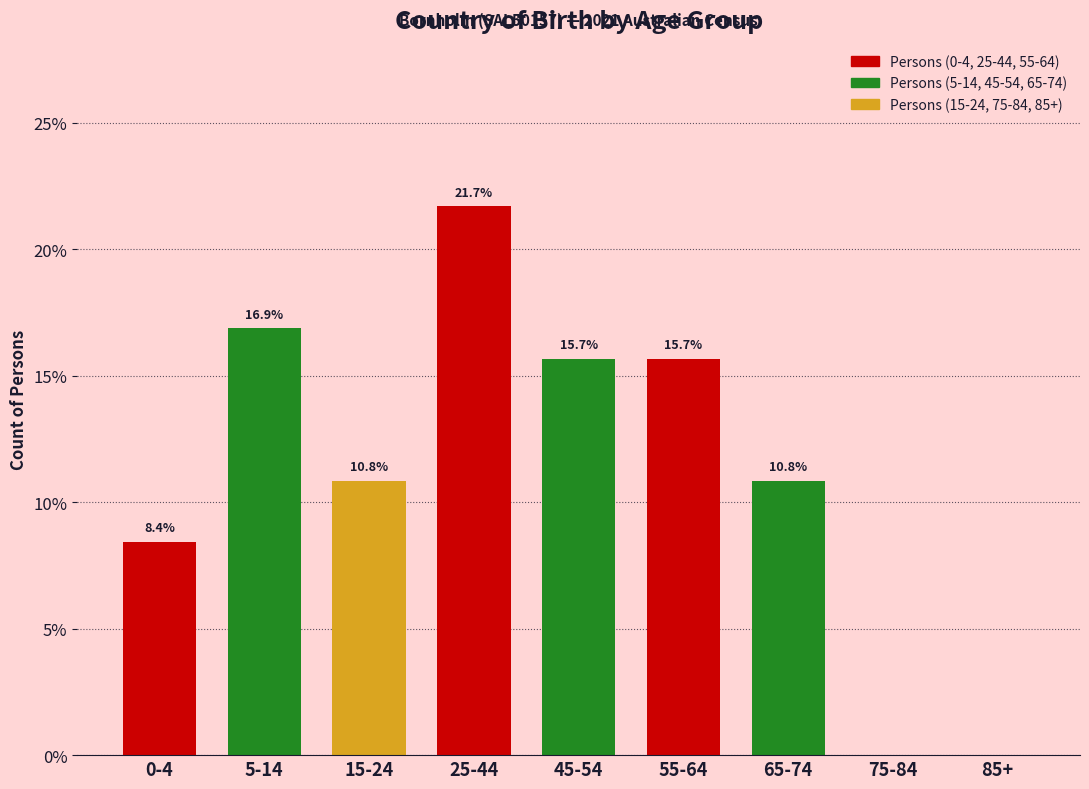

Reading right to left, what are all the values shown in this chart?

85+=0.0	75-84=0.0	65-74=10.8	55-64=15.7	45-54=15.7	25-44=21.7	15-24=10.8	5-14=16.9	0-4=8.4